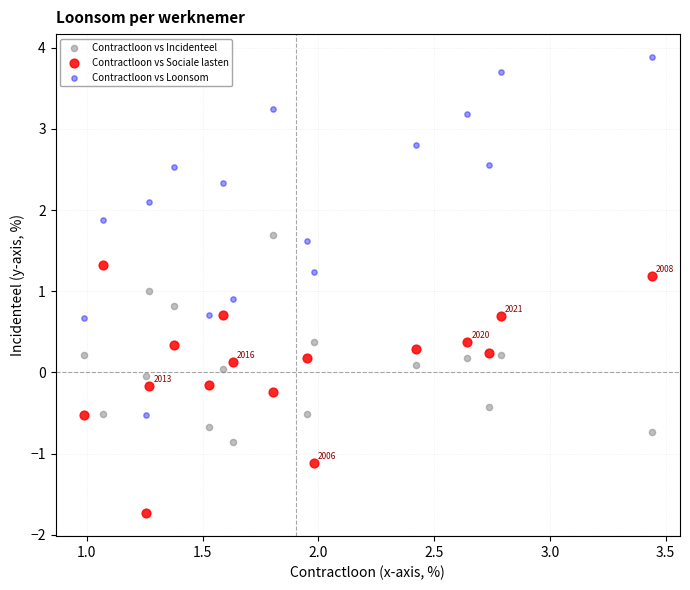

Across all data points, what is the range of Y values (max minus min)?

5.6